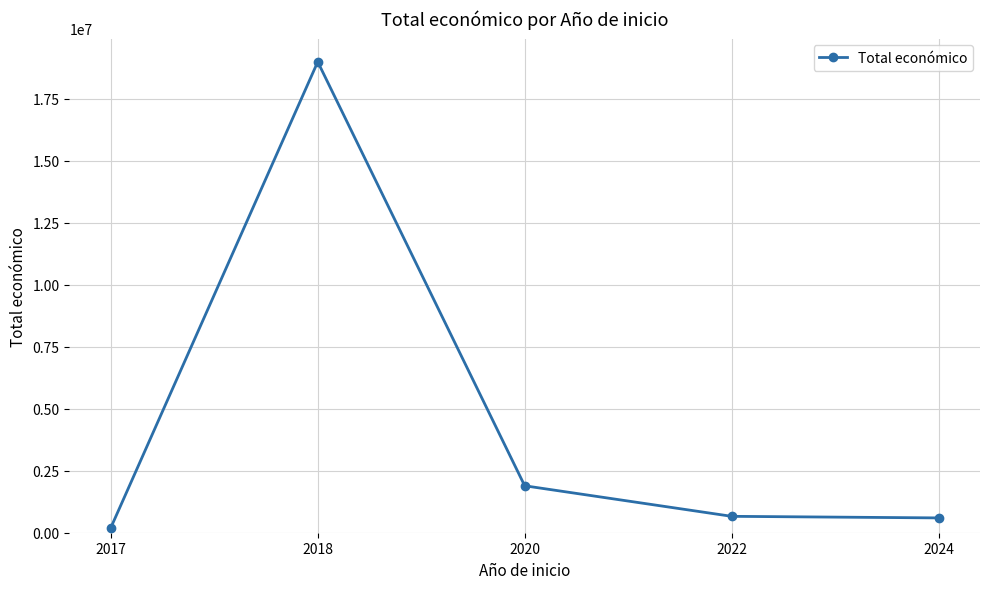

Which label corresponds to the largest value in the chart?

2018